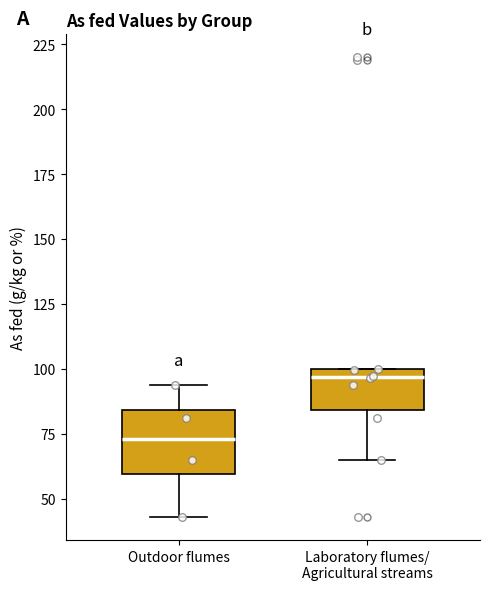

Comparing the boxes themselves (not the whiskers), which one is the tallest?

Outdoor flumes